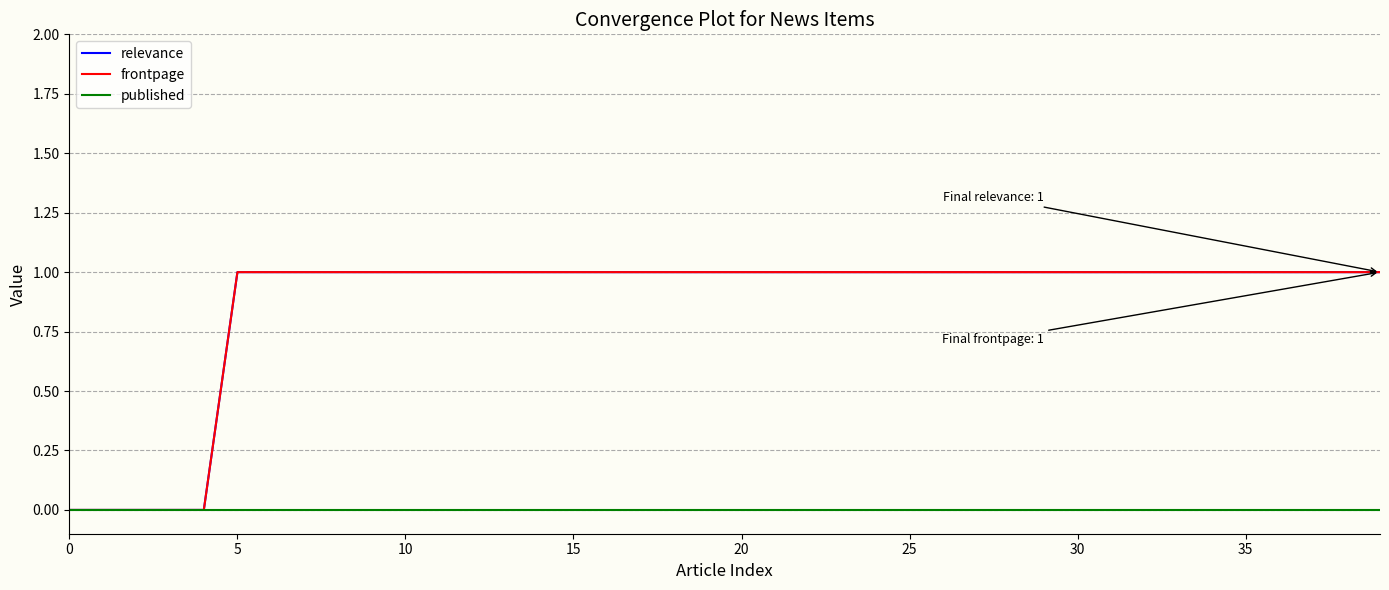

What is the value of the frontpage point at the 29th from the left?

1